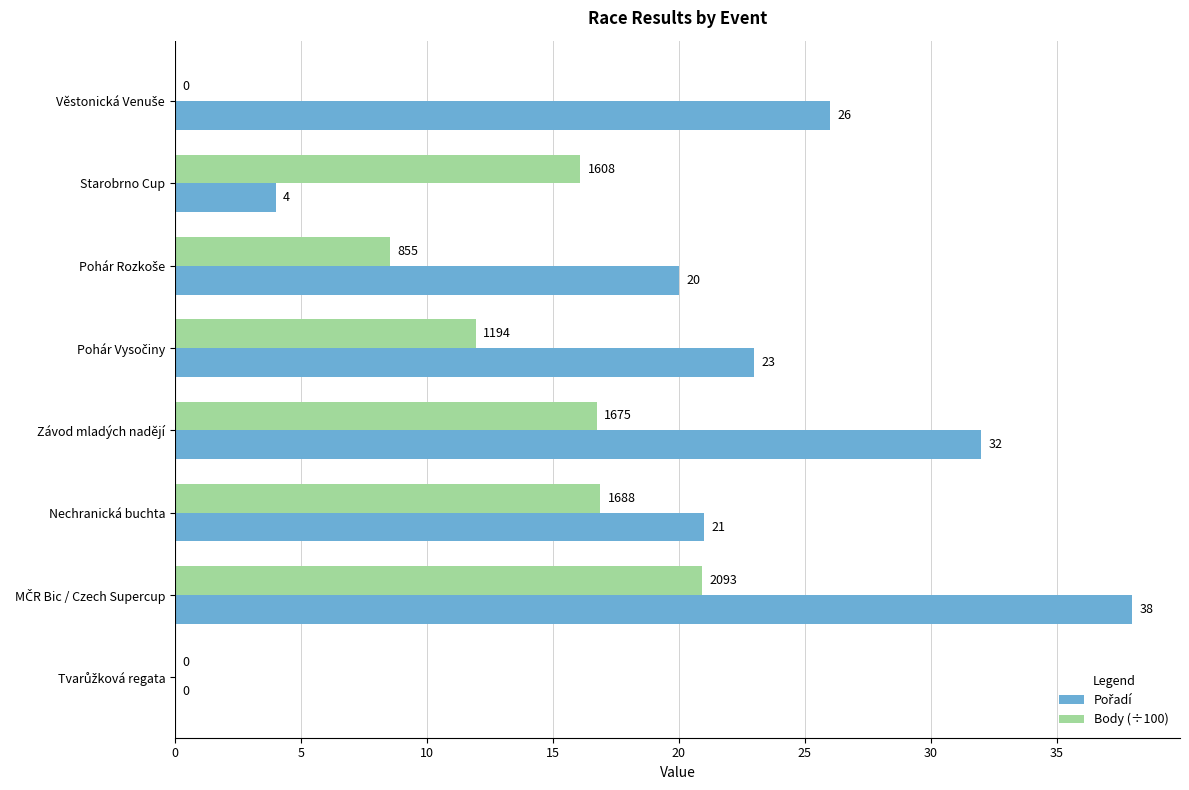

What is the maximum value for Body (÷100)?

20.9